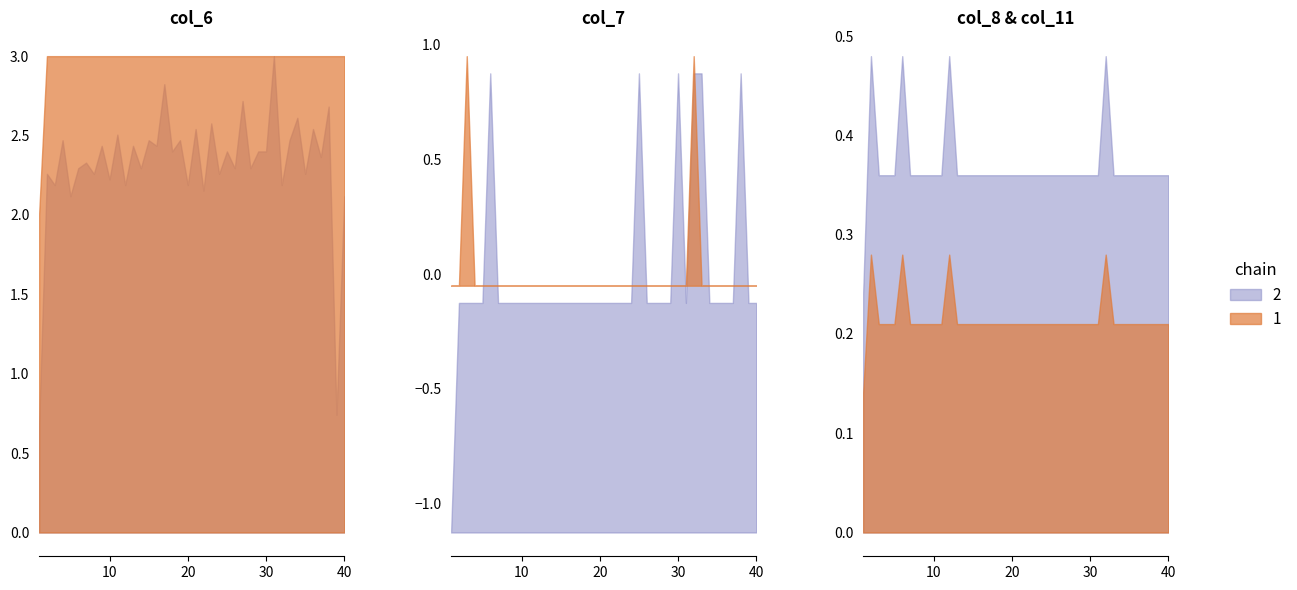

True or false: col_11 and col_6 cross at least once.

False